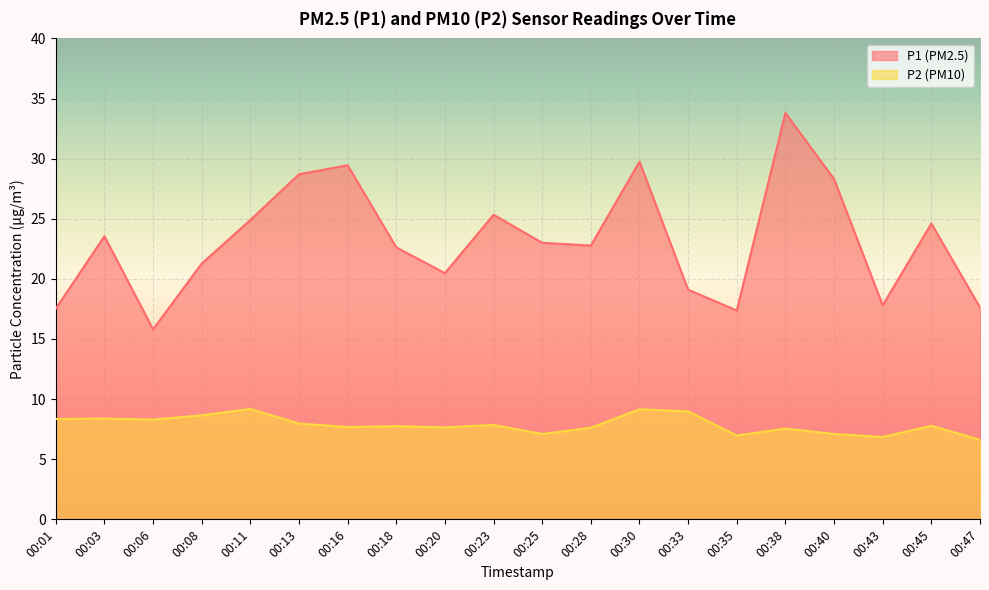

What is the minimum value shown in the chart?

6.6